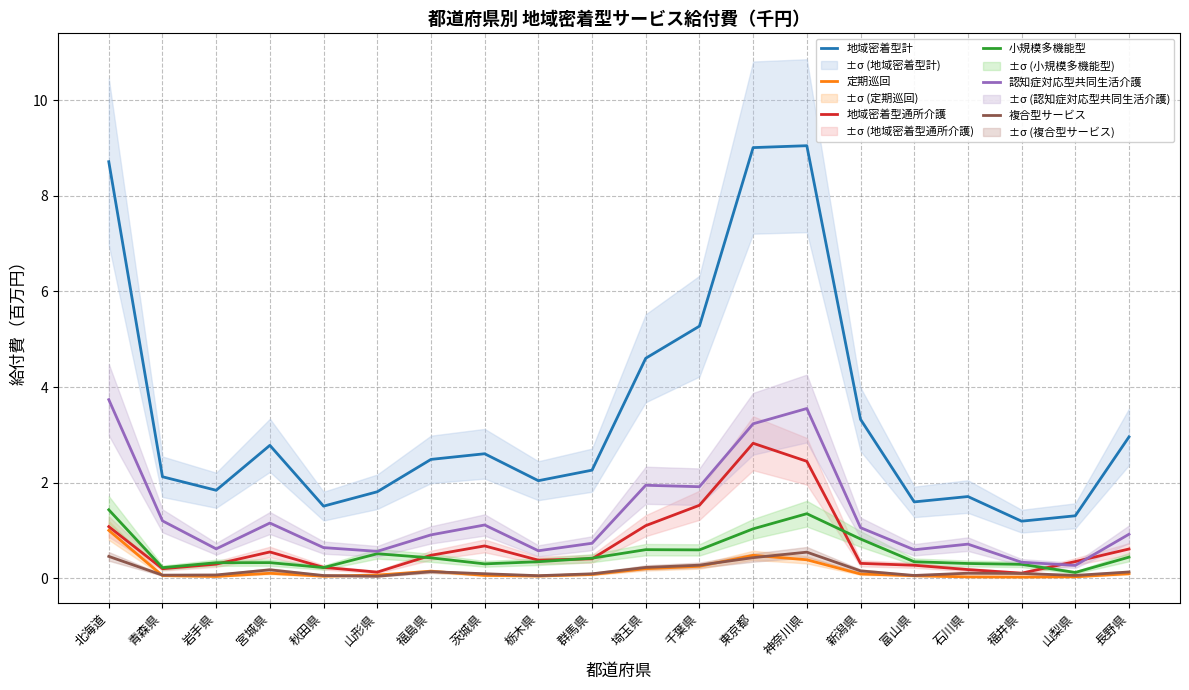

What is the difference between the second highest and minimum values in the 定期巡回 series?

0.5